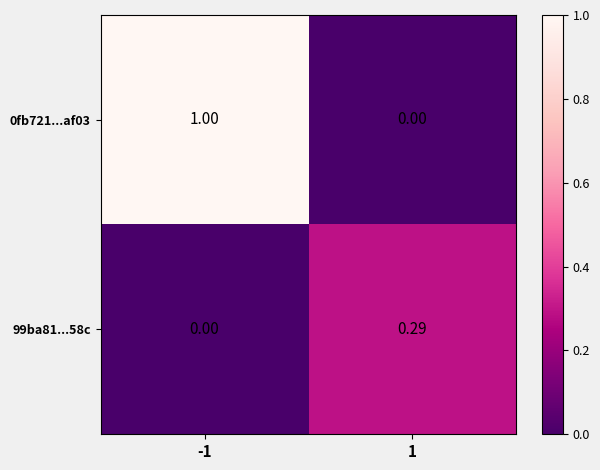

Is the value of 99ba81...58c at 1 greater than the value of 0fb721...af03 at 1?

Yes